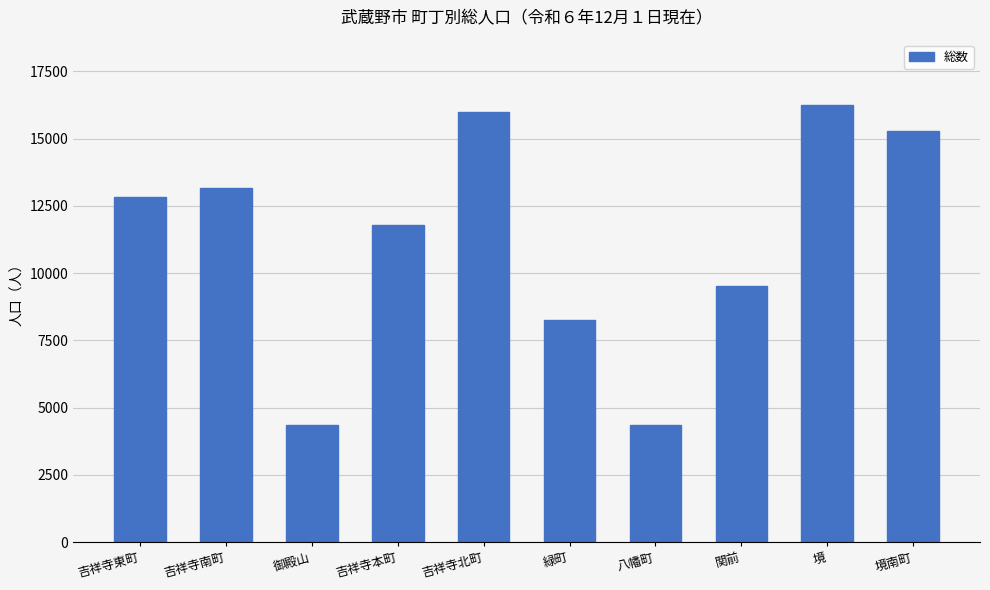

What is the maximum value shown in the chart?

16246